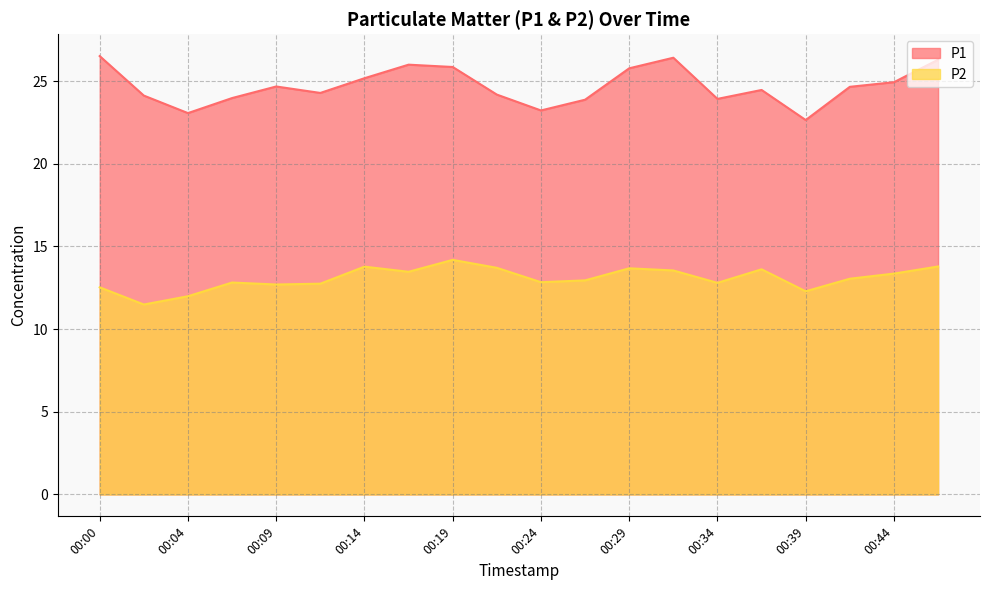

What is the total value across all series at 00:09?

37.4